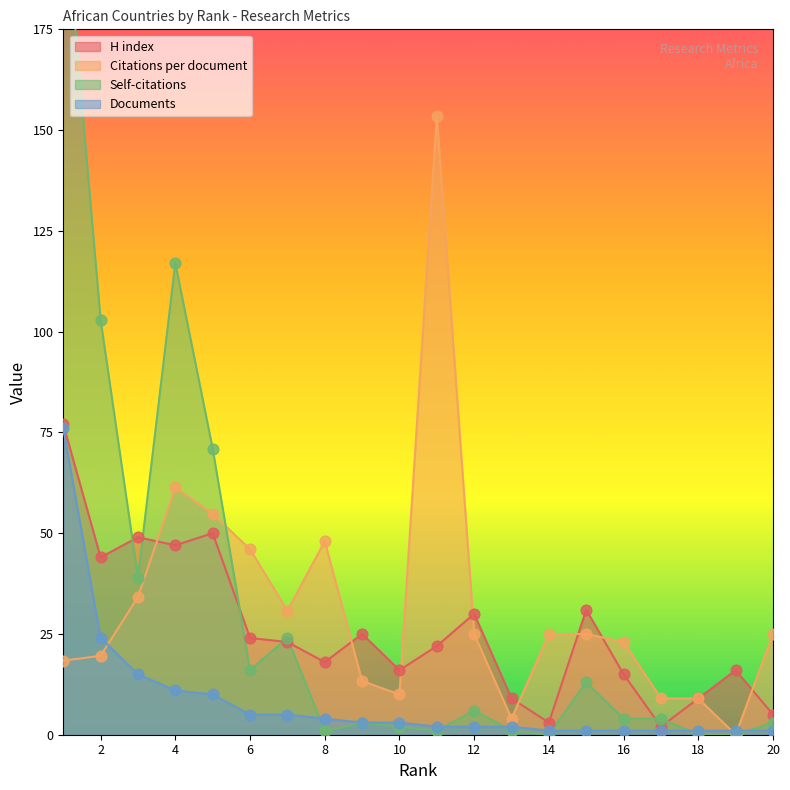

Is the value of Documents at 16 greater than the value of H index at 13?

No